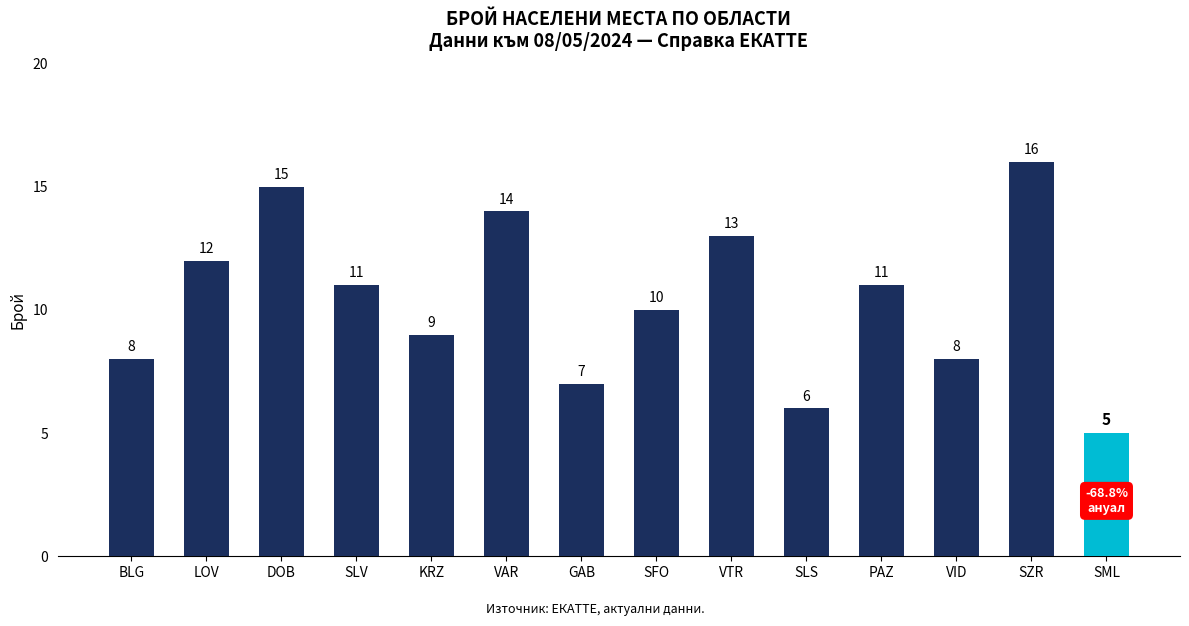

Reading right to left, transcribe all the data shown in this chart.

5	16	8	11	6	13	10	7	14	9	11	15	12	8